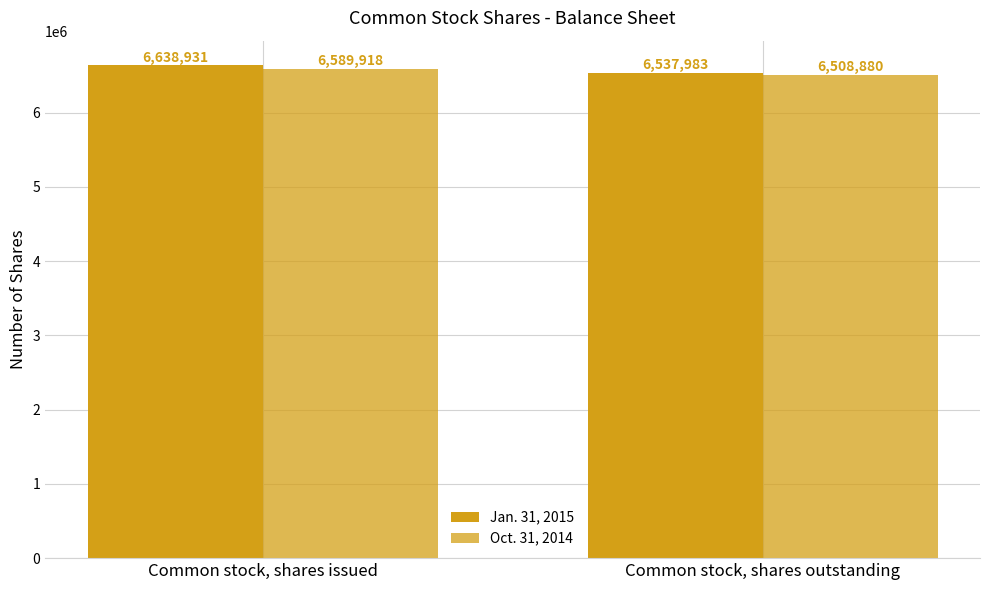

List the labels in order of Jan. 31, 2015 value, smallest first.

Common stock, shares outstanding, Common stock, shares issued